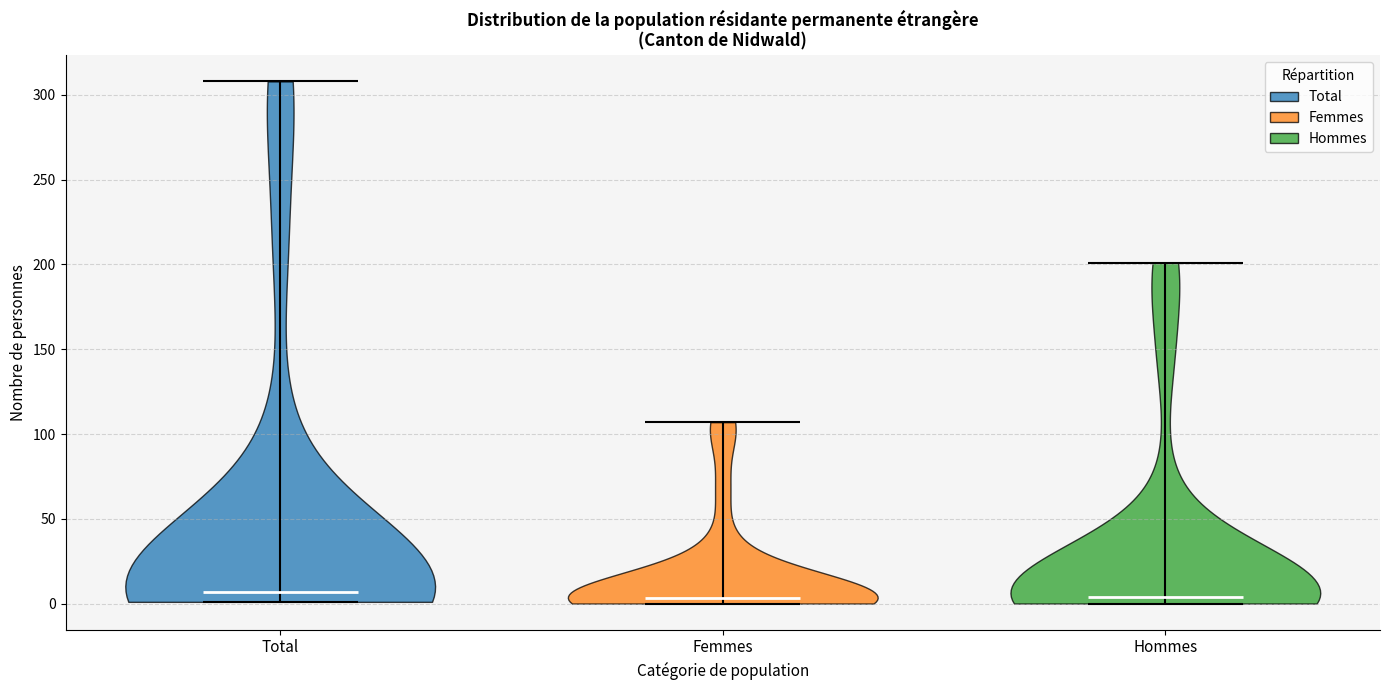

Reading left to right, read every violin against the y-axis: where its median line is, and the lowest and highest points it reaches. The values are not printed on the chart, so give them approximately, as read against the axis.

Total: median line 5, lowest point 0, highest point 310
Femmes: median line 5, lowest point 0, highest point 105
Hommes: median line 5, lowest point 0, highest point 200